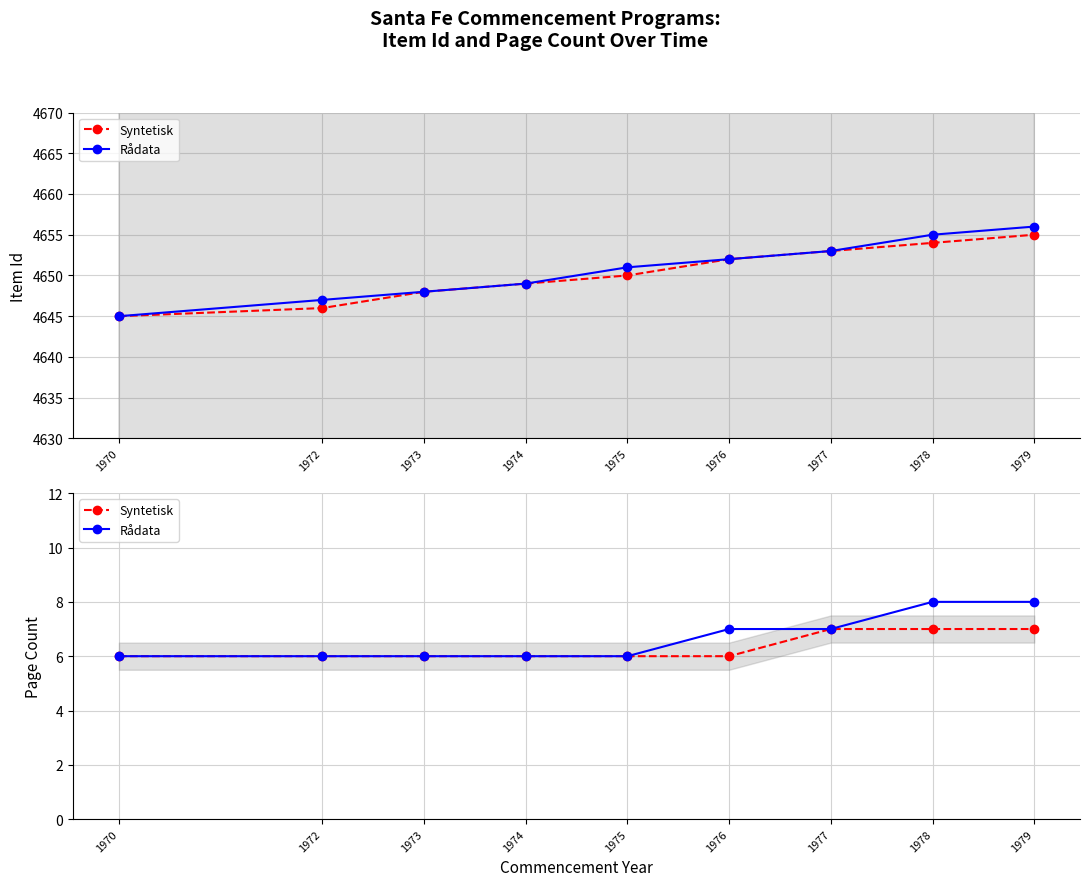

What are all the series names shown in the legend?

Syntetisk, Rådata